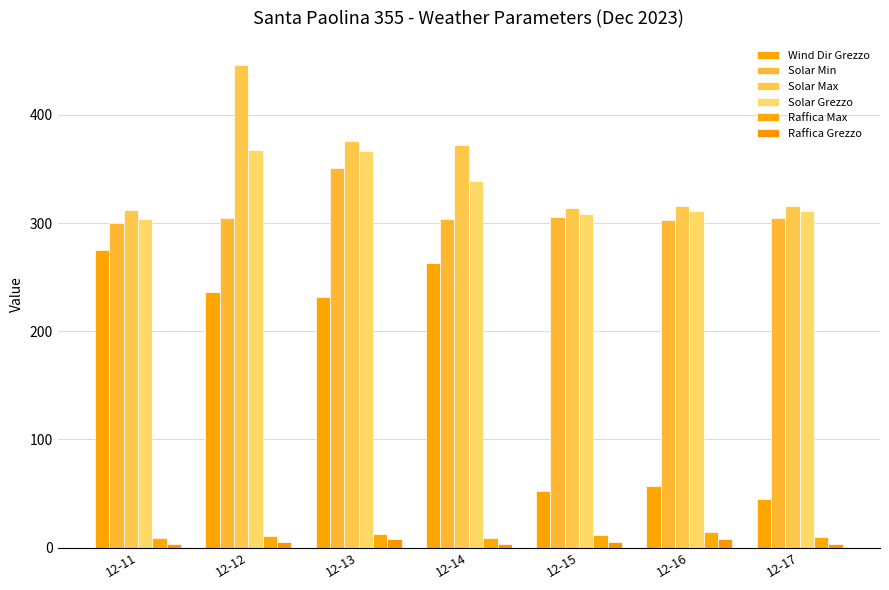

Where does the Wind Dir Grezzo series first go above 232?

12-11